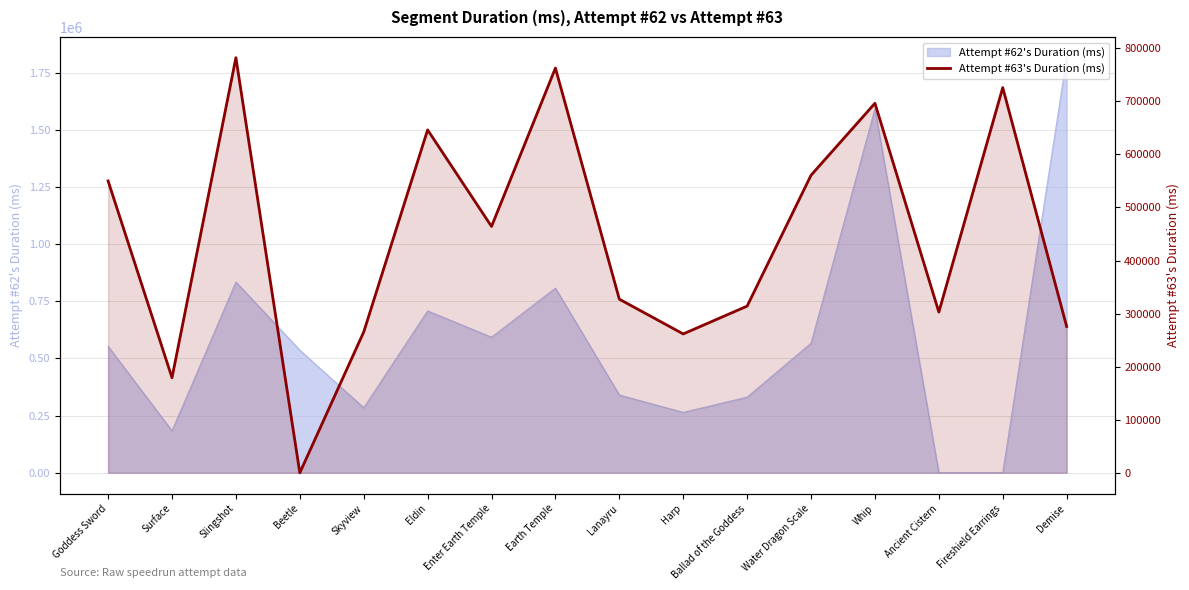

Reading left to right, extract all data points from this chart.

Goddess Sword=550028	Surface=179179	Slingshot=782282	Beetle=0	Skyview=265366	Eldin=646237	Enter Earth Temple=464300	Earth Temple=762727	Lanayru=327203	Harp=261699	Ballad of the Goddess=314137	Water Dragon Scale=560810	Whip=696386	Ancient Cistern=302925	Fireshield Earrings=725955	Demise=275712